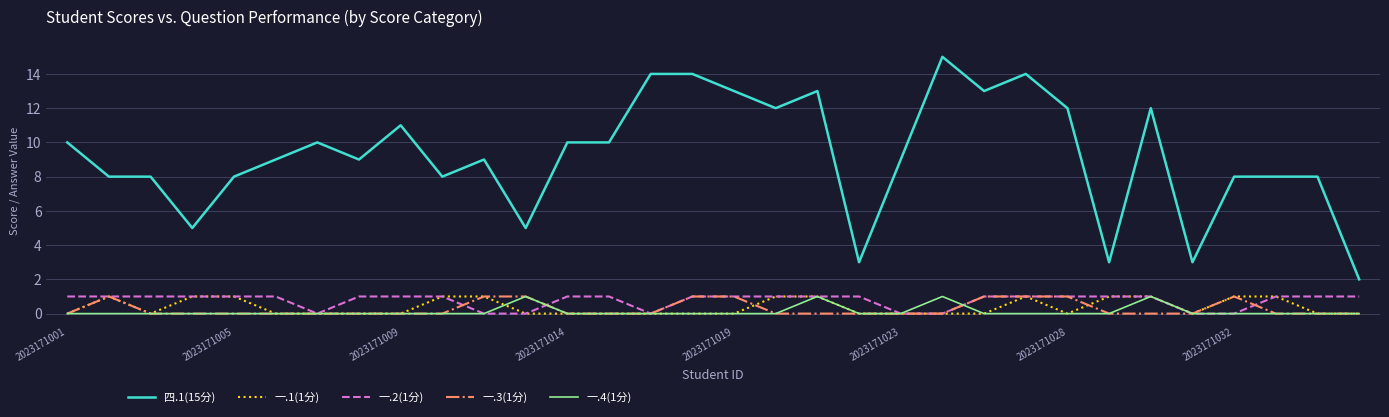

What is the maximum value shown in the chart?

15